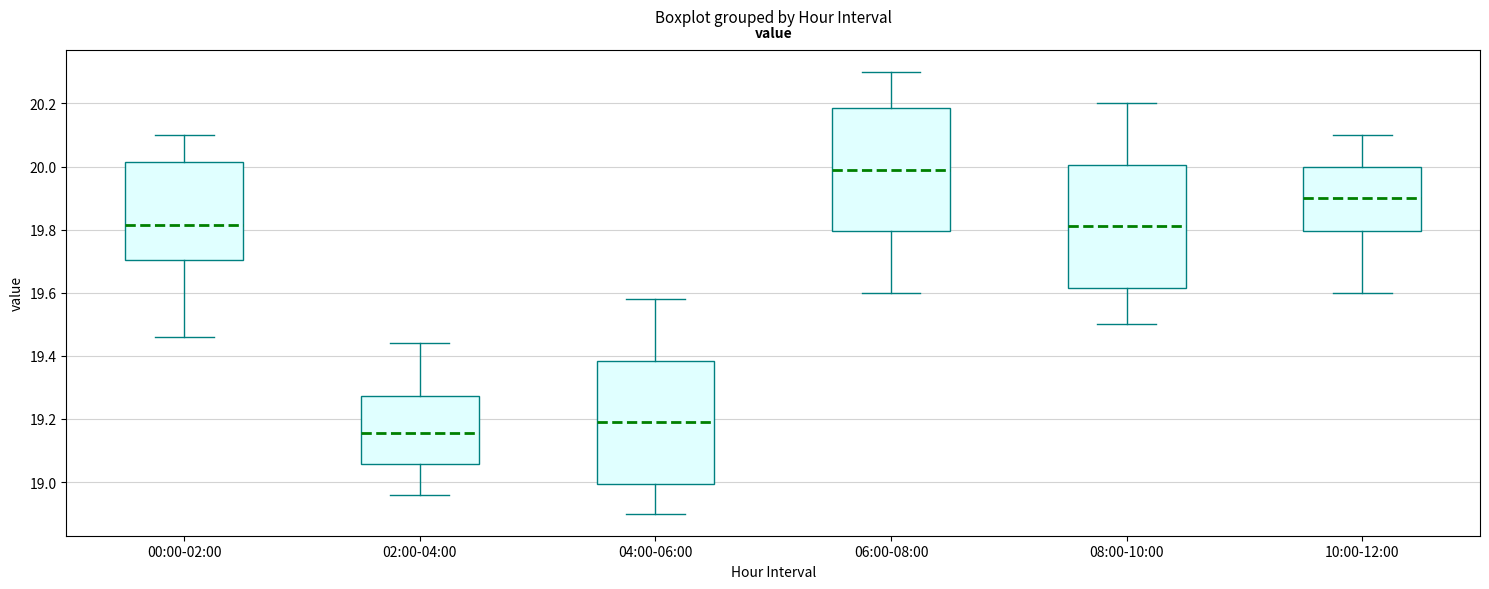

Where does the lower whisker of the box for 00:00-02:00 end on the y-axis? The values are not printed on the chart, so give them approximately, as read against the axis.

19.46